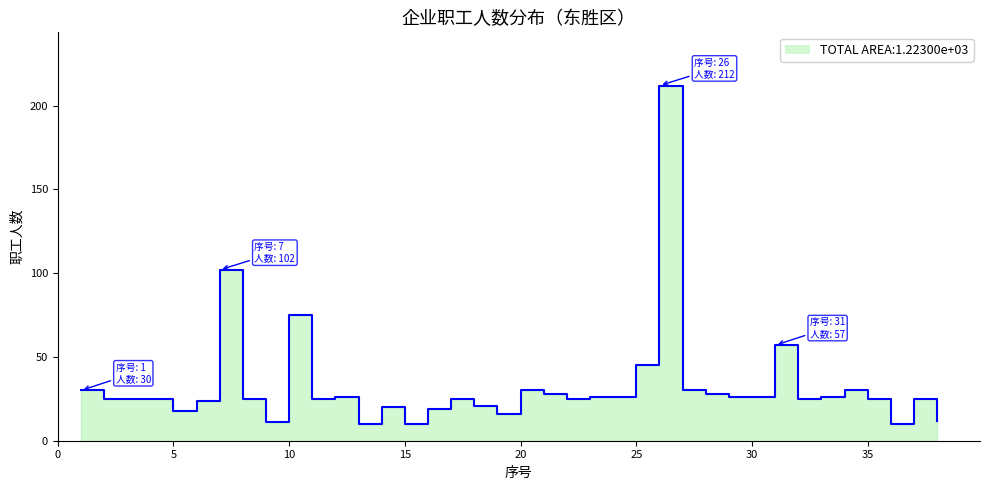

List the labels in order of value, smallest first.

13, 15, 36, 9, 38, 19, 5, 16, 14, 18, 6, 2, 3, 4, 8, 11, 17, 22, 32, 35, 37, 12, 23, 24, 29, 30, 33, 21, 28, 1, 20, 27, 34, 25, 31, 10, 7, 26